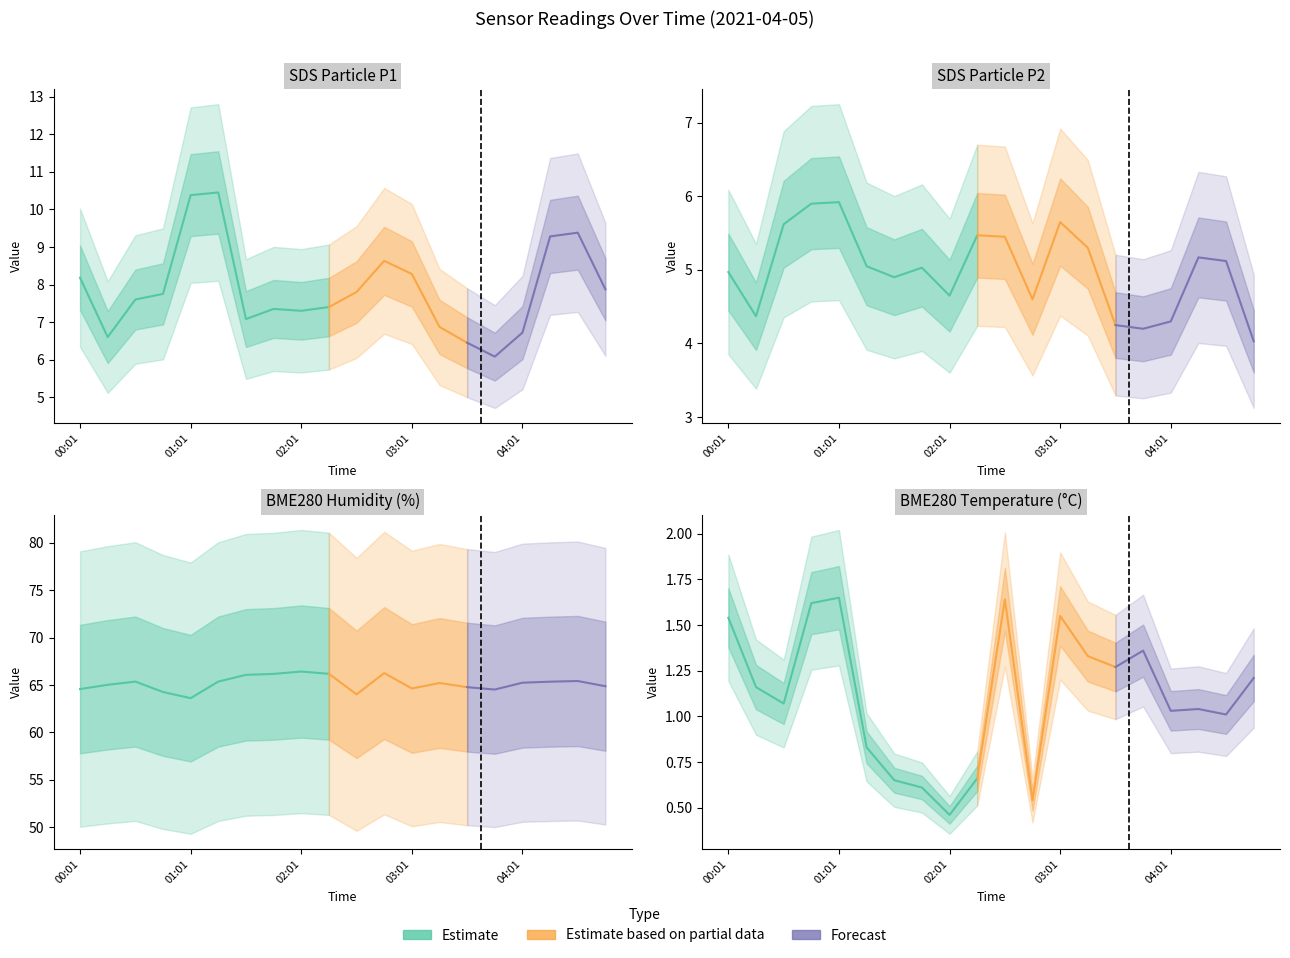

What is the value of the SDS_P1 point at the 15th from the left?

6.5